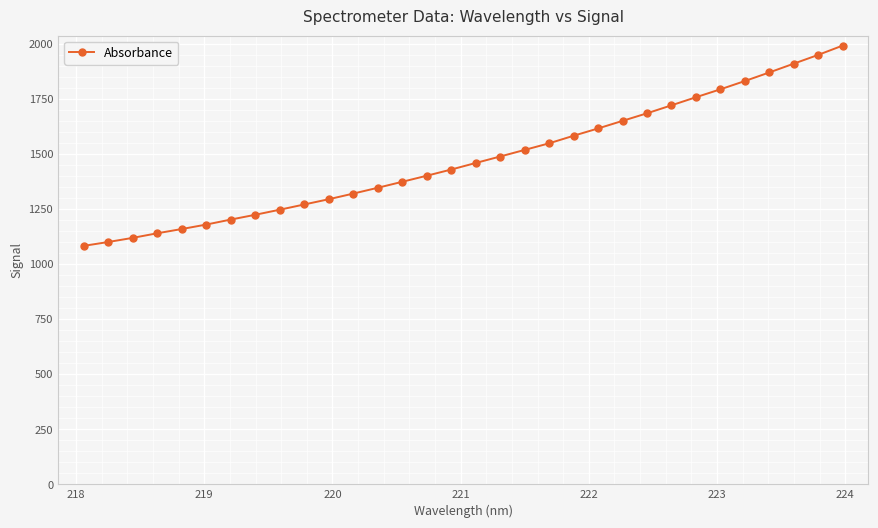

What is the sum of all values?

47241.9